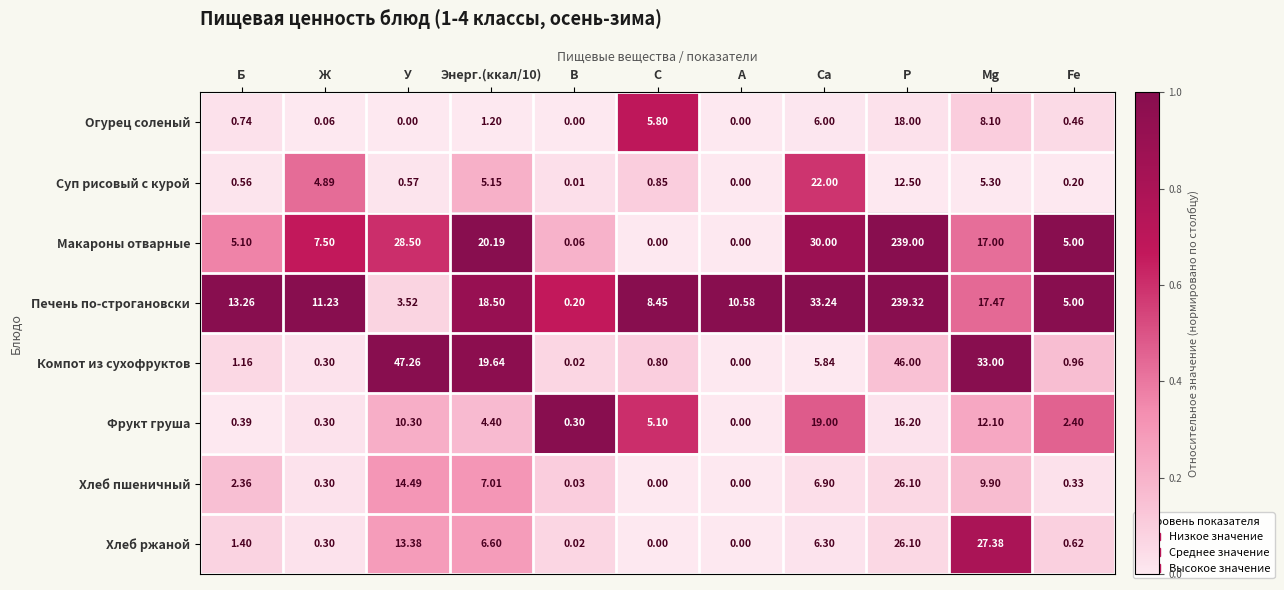

At which label is Хлеб пшеничный closest to 13?

У